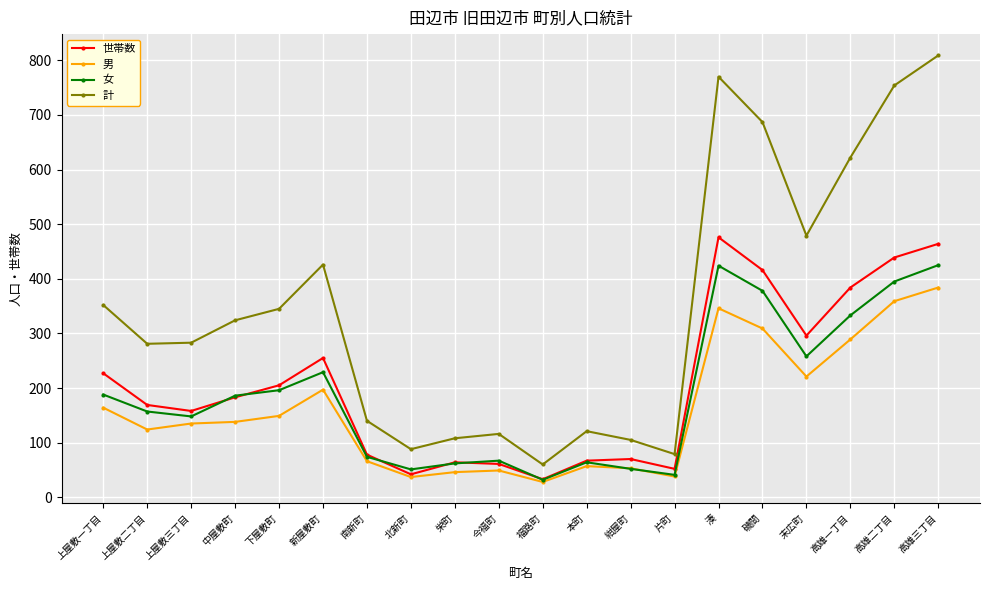

True or false: 女 and 計 cross at least once.

False